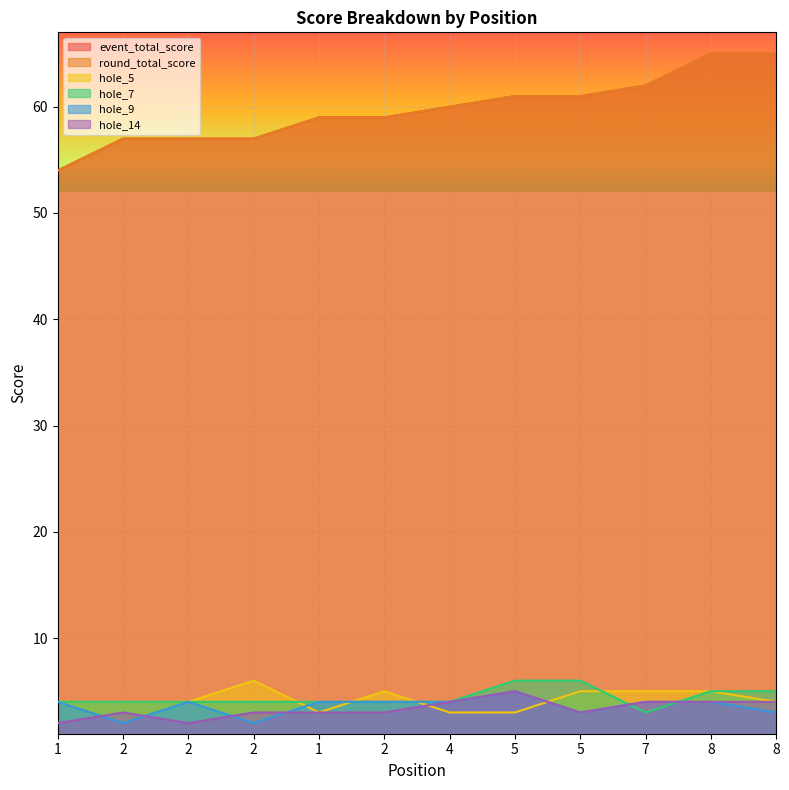

What is the difference between the second highest and minimum values in the event_total_score series?

11